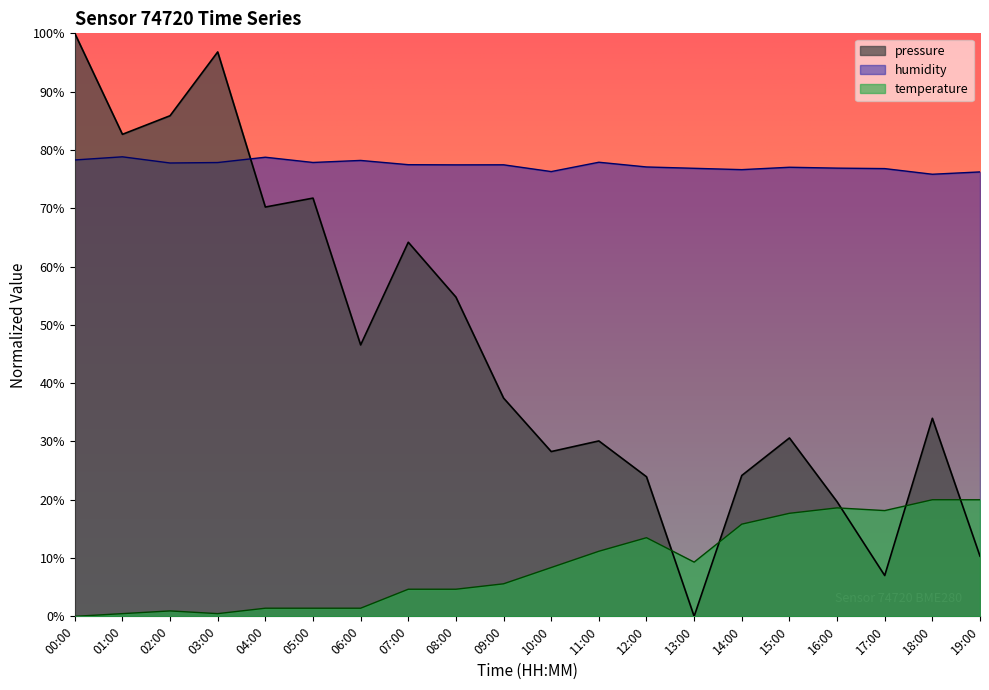

Reading left to right, list all the values displayed in this chart.

pressure: 100.0	82.7	85.9	96.8	70.2	71.7	46.6	64.2	54.8	37.4	28.3	30.1	23.9	0.0	24.2	30.6	19.7	7.0	34.0	10.3
humidity: 78.3	78.8	77.8	77.8	78.8	77.8	78.2	77.5	77.4	77.5	76.3	77.9	77.1	76.8	76.6	77.0	76.9	76.8	75.8	76.2
temperature: 0.0	0.5	0.9	0.5	1.4	1.4	1.4	4.7	4.7	5.6	8.4	11.2	13.5	9.3	15.8	17.7	18.6	18.1	20.0	20.0